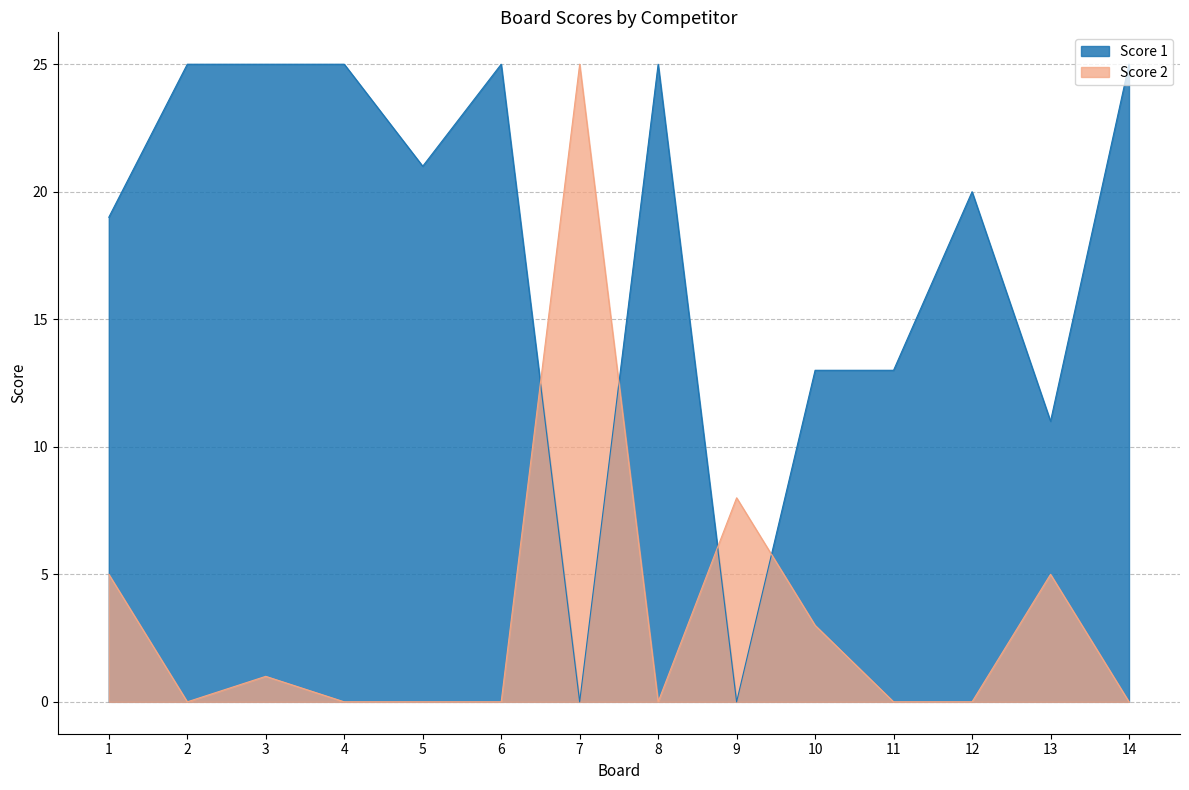

Reading left to right, what are all the values shown in this chart?

Score 1: 19	25	25	25	21	25	0	25	0	13	13	20	11	25
Score 2: 5	0	1	0	0	0	25	0	8	3	0	0	5	0